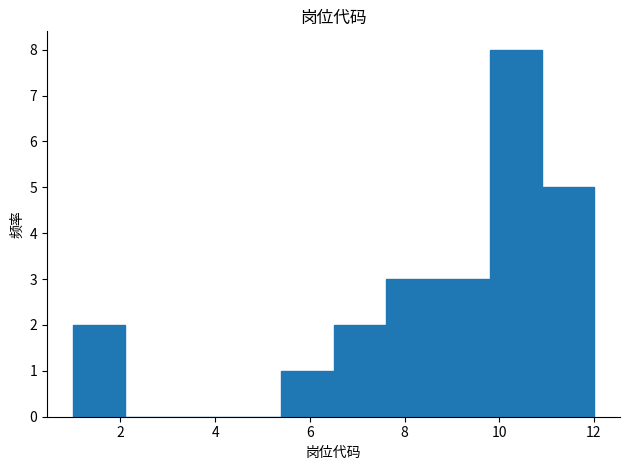

Which range on the x-axis has the tallest bar?

9.8 to 10.9